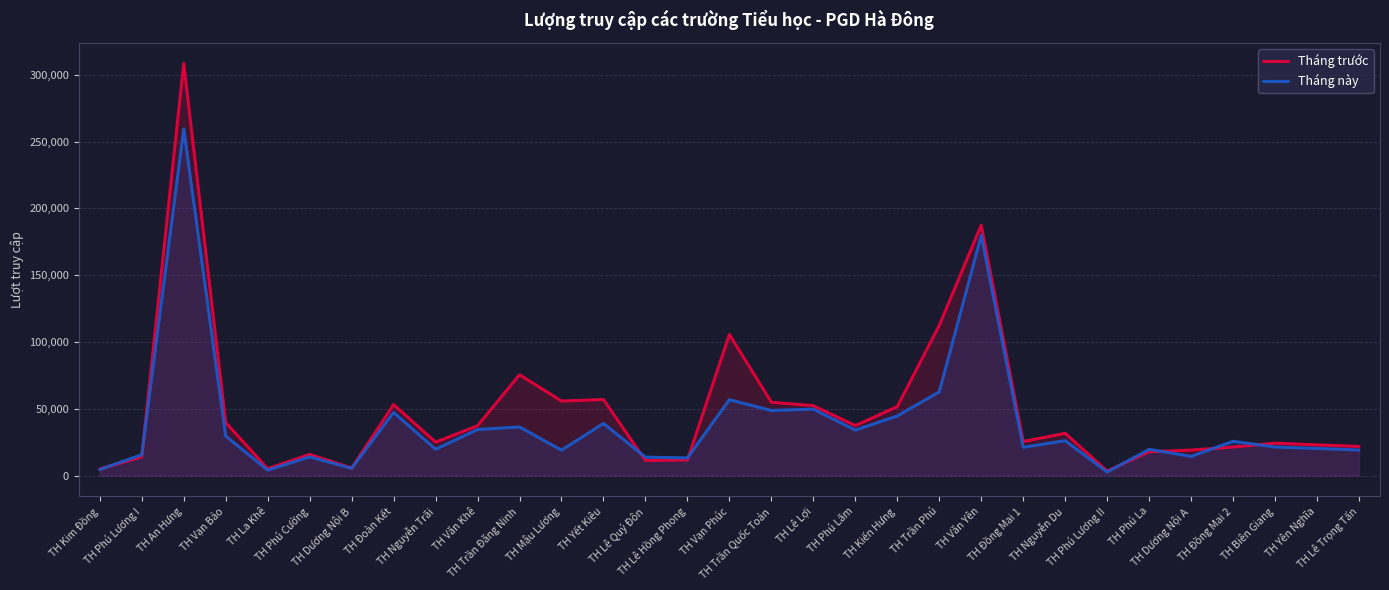

What is the maximum value shown in the chart?

308516